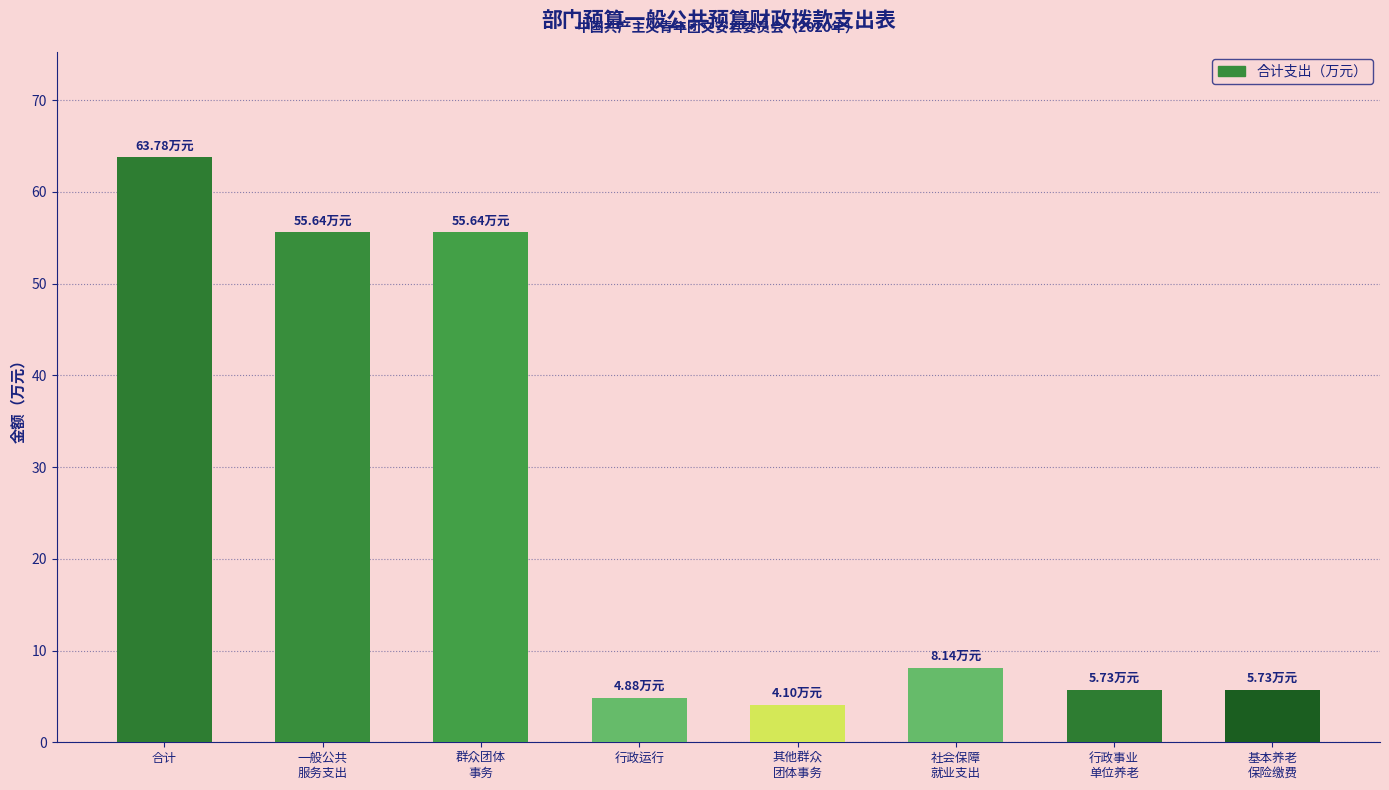

What is the ratio of the value at 其他群众
团体事务 to the value at 社会保障
就业支出?

0.5